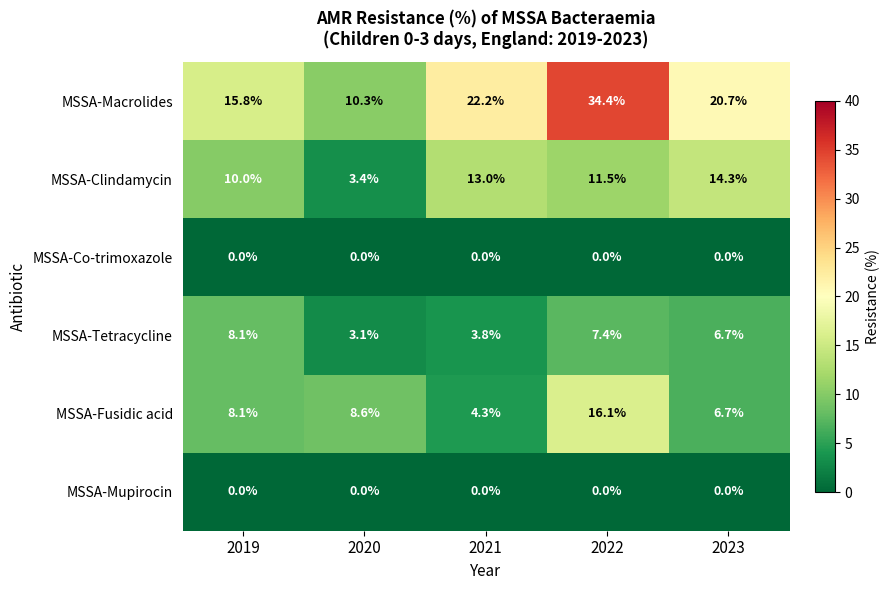

At which category is the sum across all series the highest?

2022